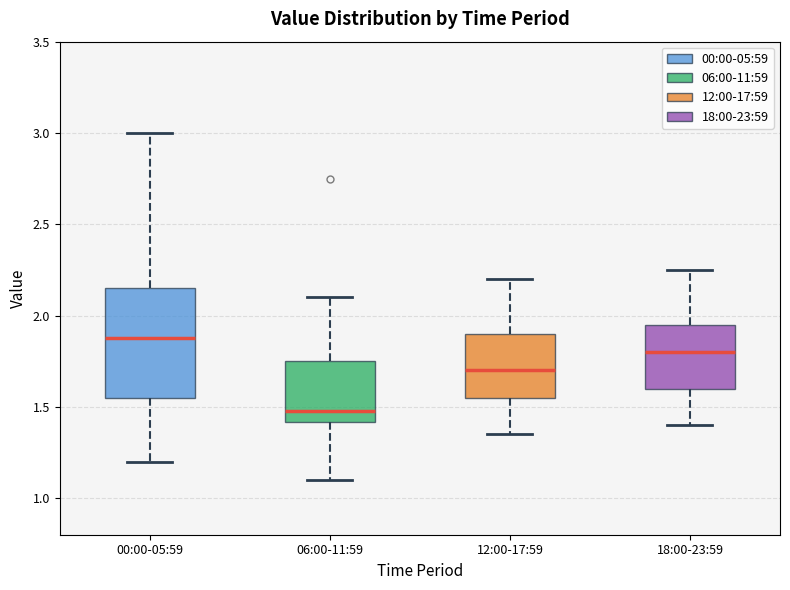

Which box's median line is the highest?

00:00-05:59